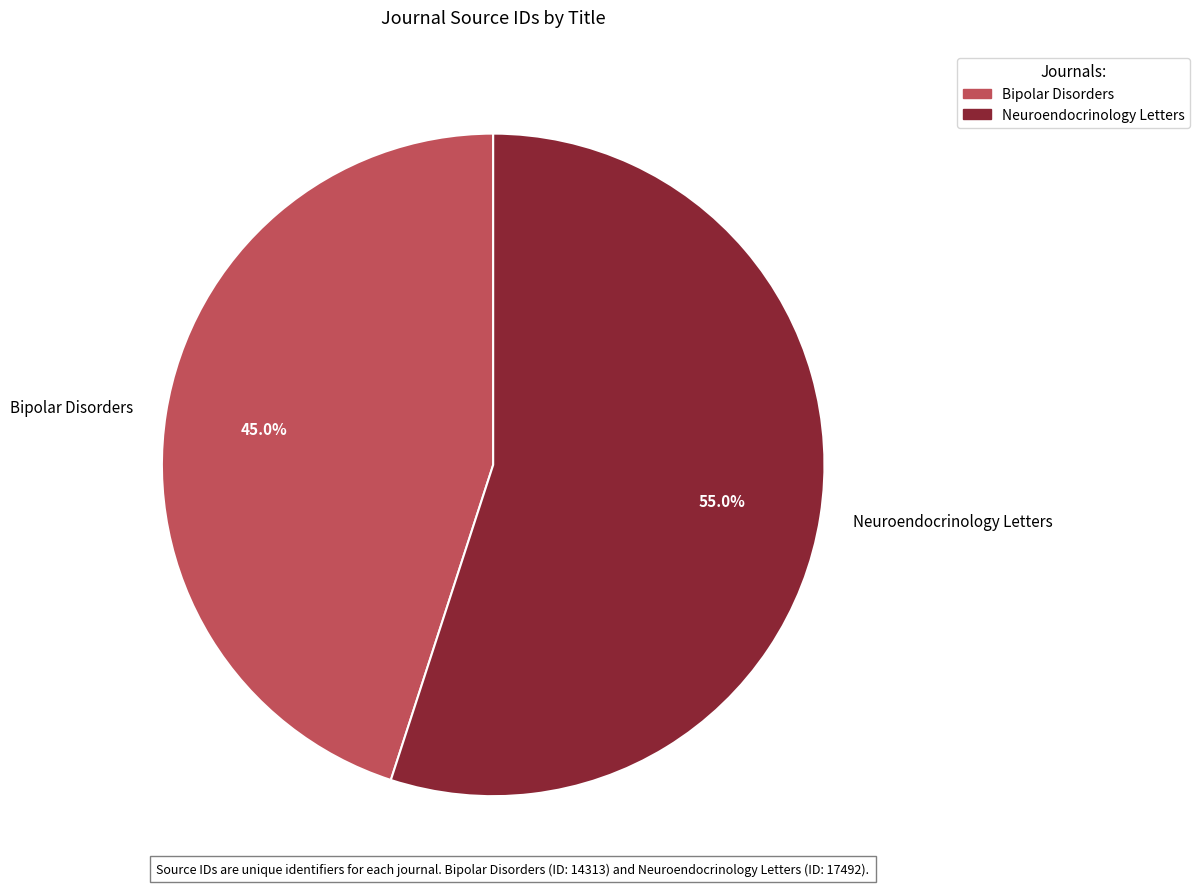

To the nearest percent, what is the difference between the largest and smallest slice percentages?

10%